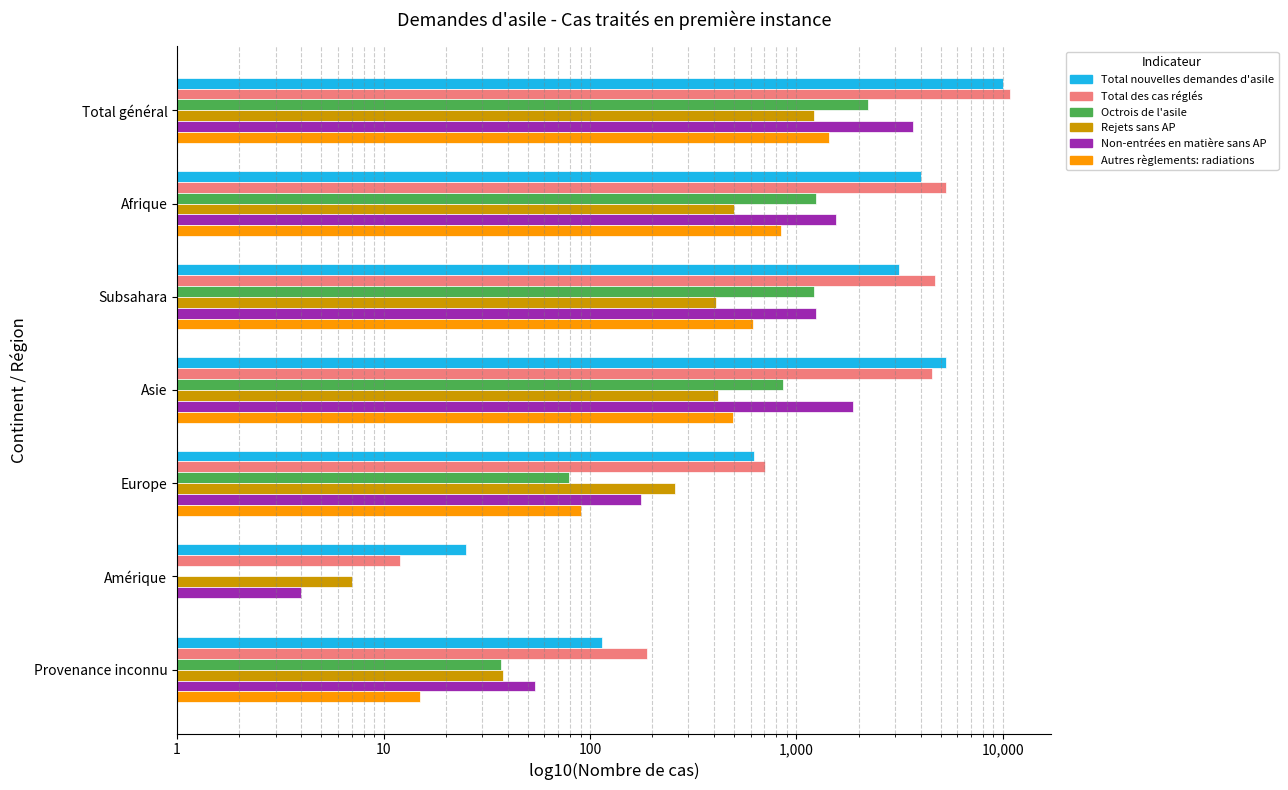

Which series has the widest spread of values?

Total des cas réglés